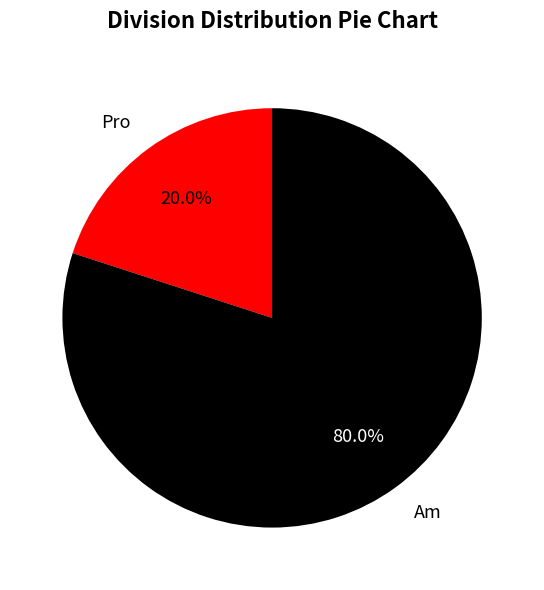

Does any single category account for the majority?

Yes